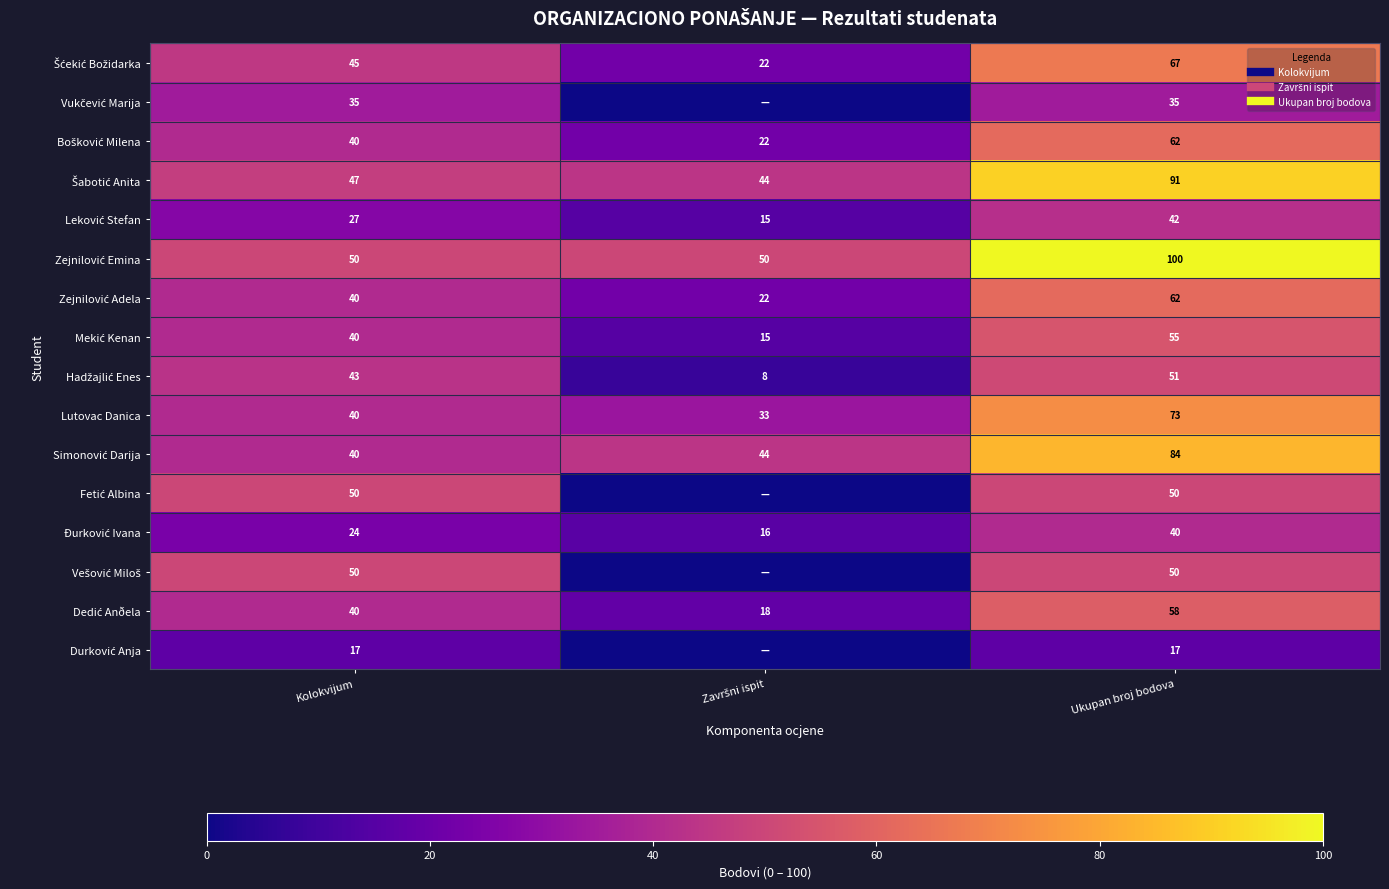

List the series in order of their peak value, lowest first.

Durković Anja, Vukčević Marija, Ðurković Ivana, Leković Stefan, Fetić Albina, Vešović Miloš, Hadžajlić Enes, Mekić Kenan, Dedić Anðela, Bošković Milena, Zejnilović Adela, Šćekić Božidarka, Lutovac Danica, Simonović Darija, Šabotić Anita, Zejnilović Emina